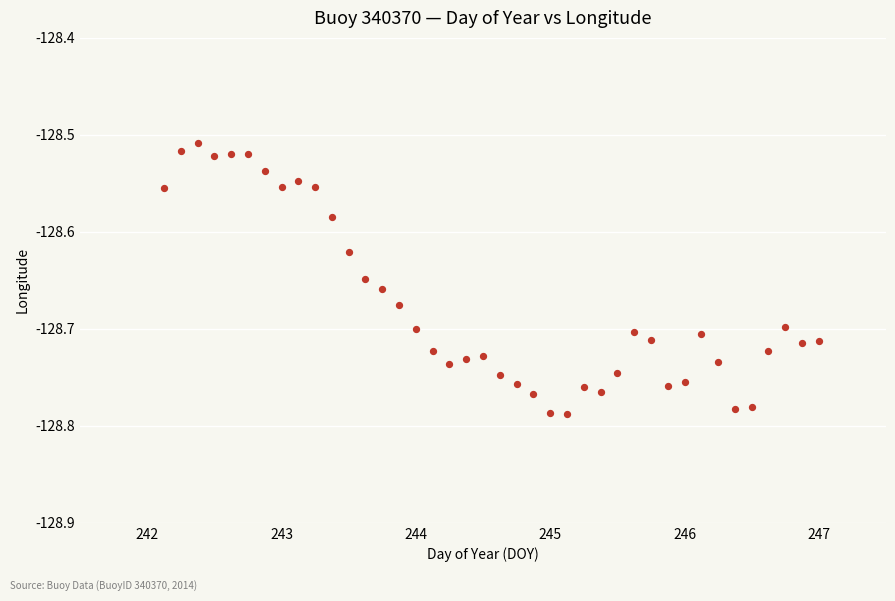

What is the range of Y values (max minus min)?

0.3